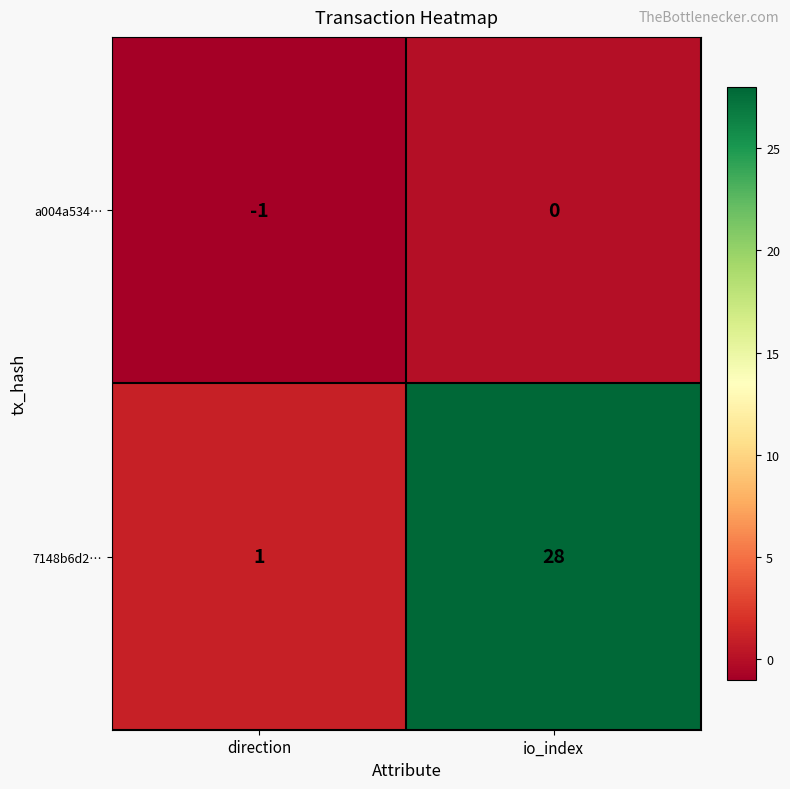

Between direction and io_index, which series saw the biggest shift?

7148b6d2…